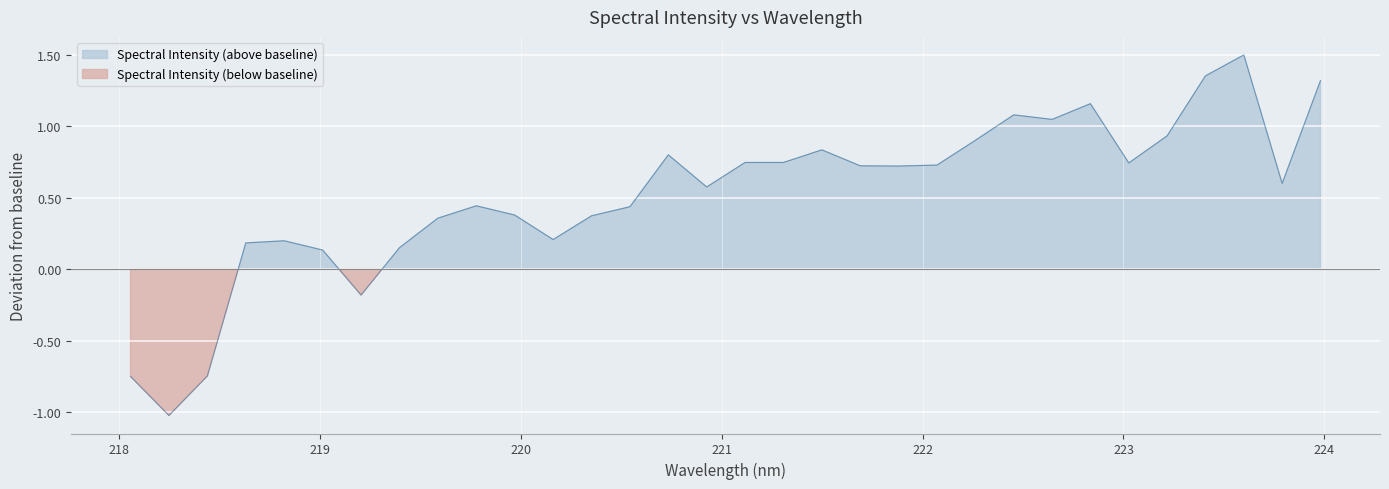

What is the label of the 5th point from the left?

218.8244